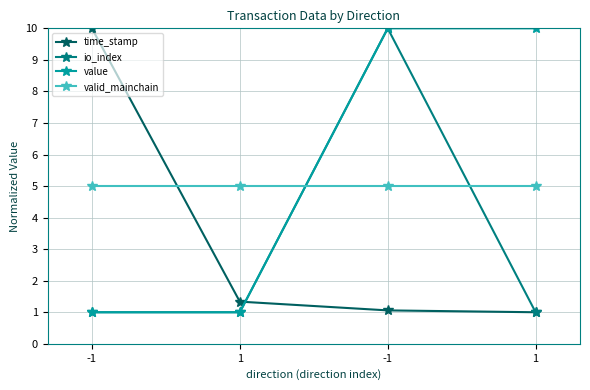

What is the difference between the maximum and minimum values in the value series?

9.0